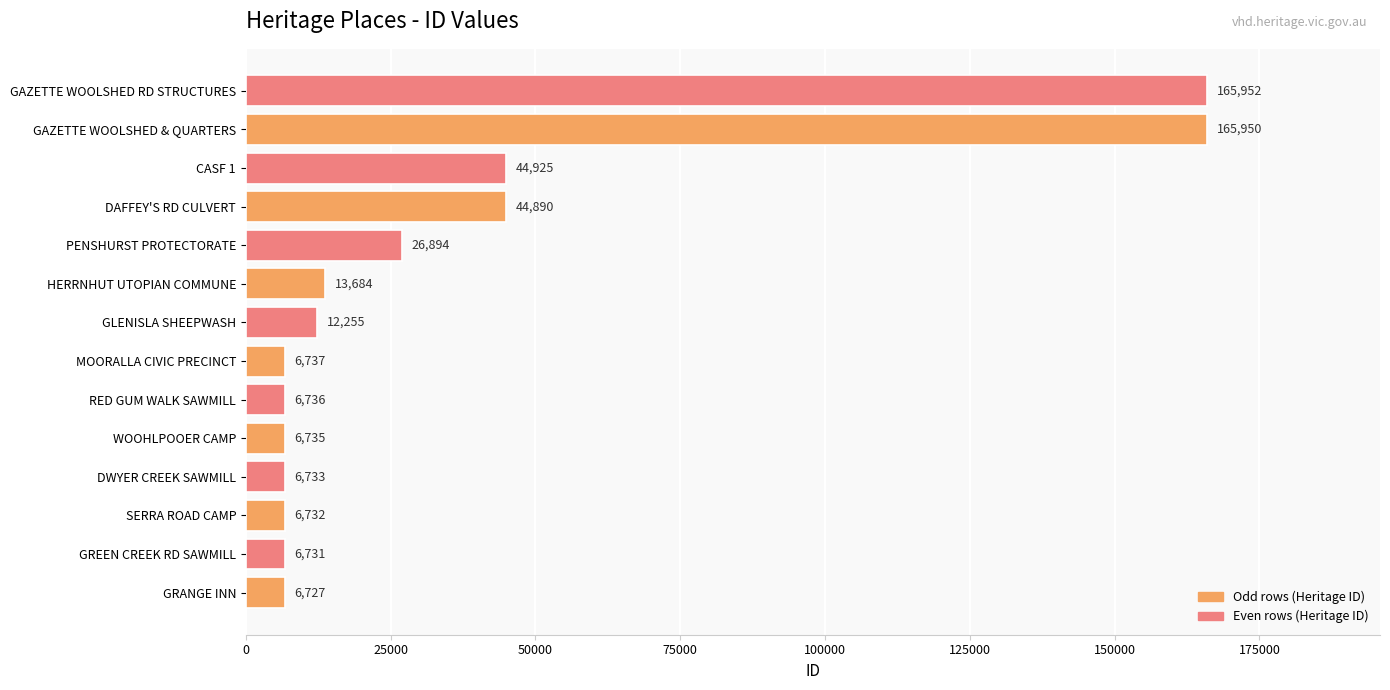

What is the approximate value at DWYER CREEK SAWMILL?

6733